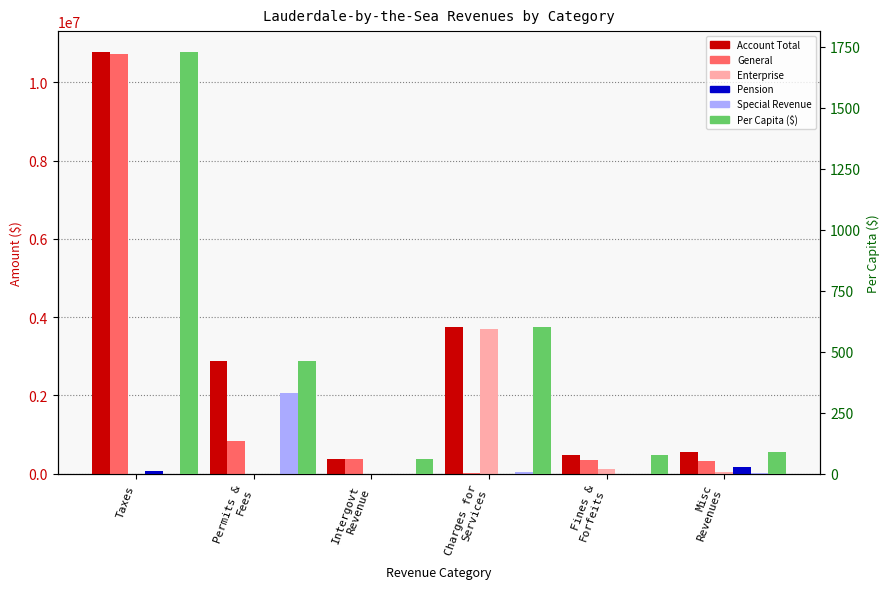

At which category does the chart reach its peak across all series?

Taxes